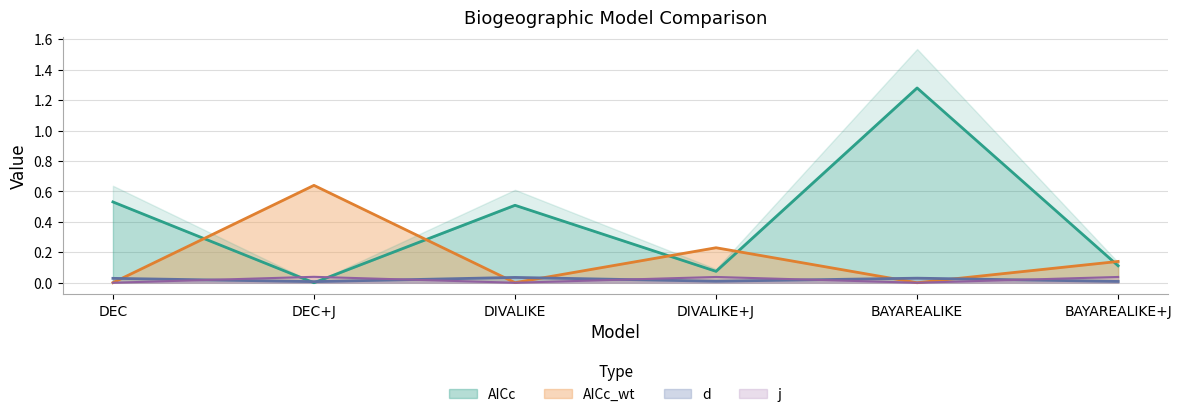

Which series has the widest spread of values?

AICc